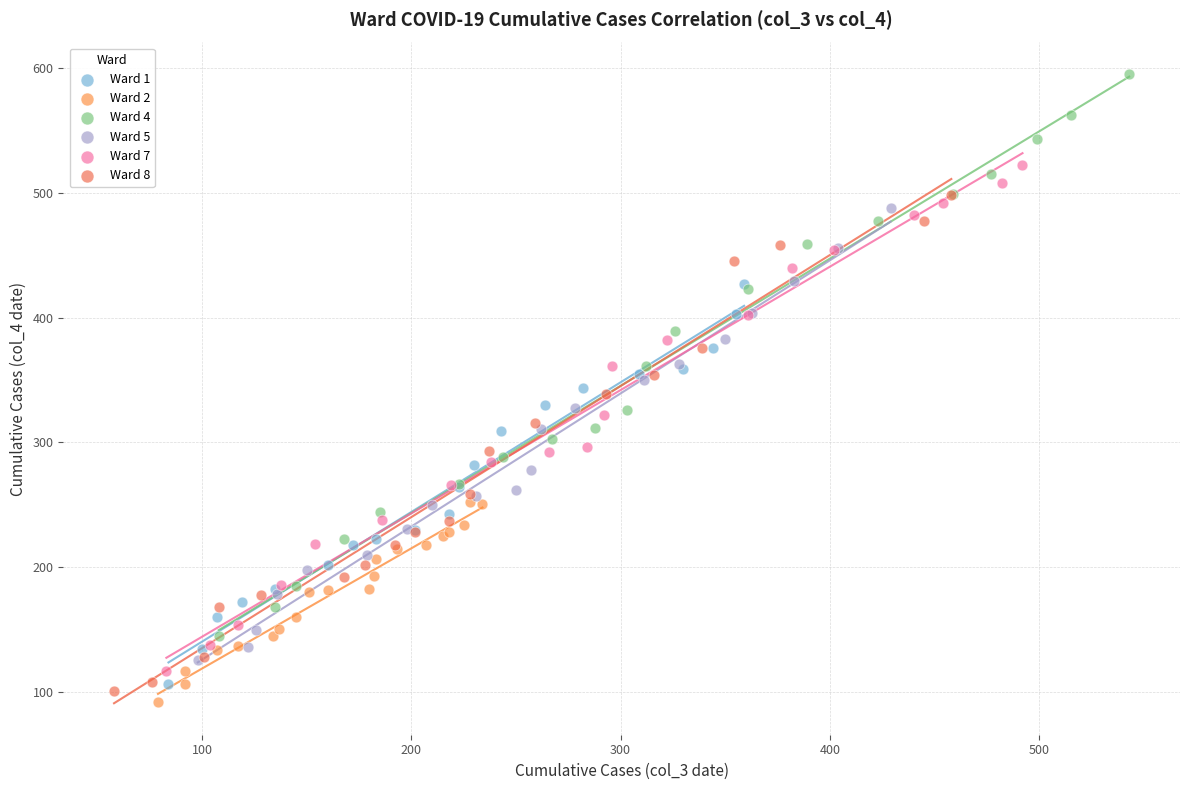

Which series has the widest spread of Y values?

Ward 4